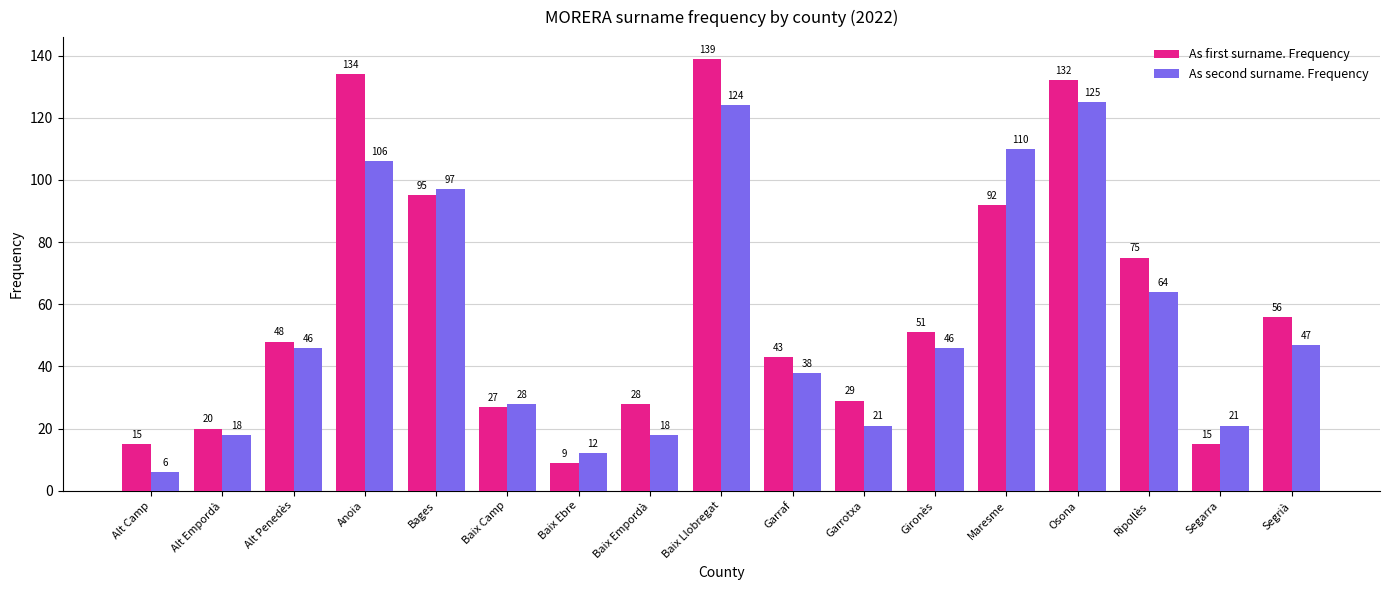

At which label is As second surname. Frequency closest to 65?

Ripollès